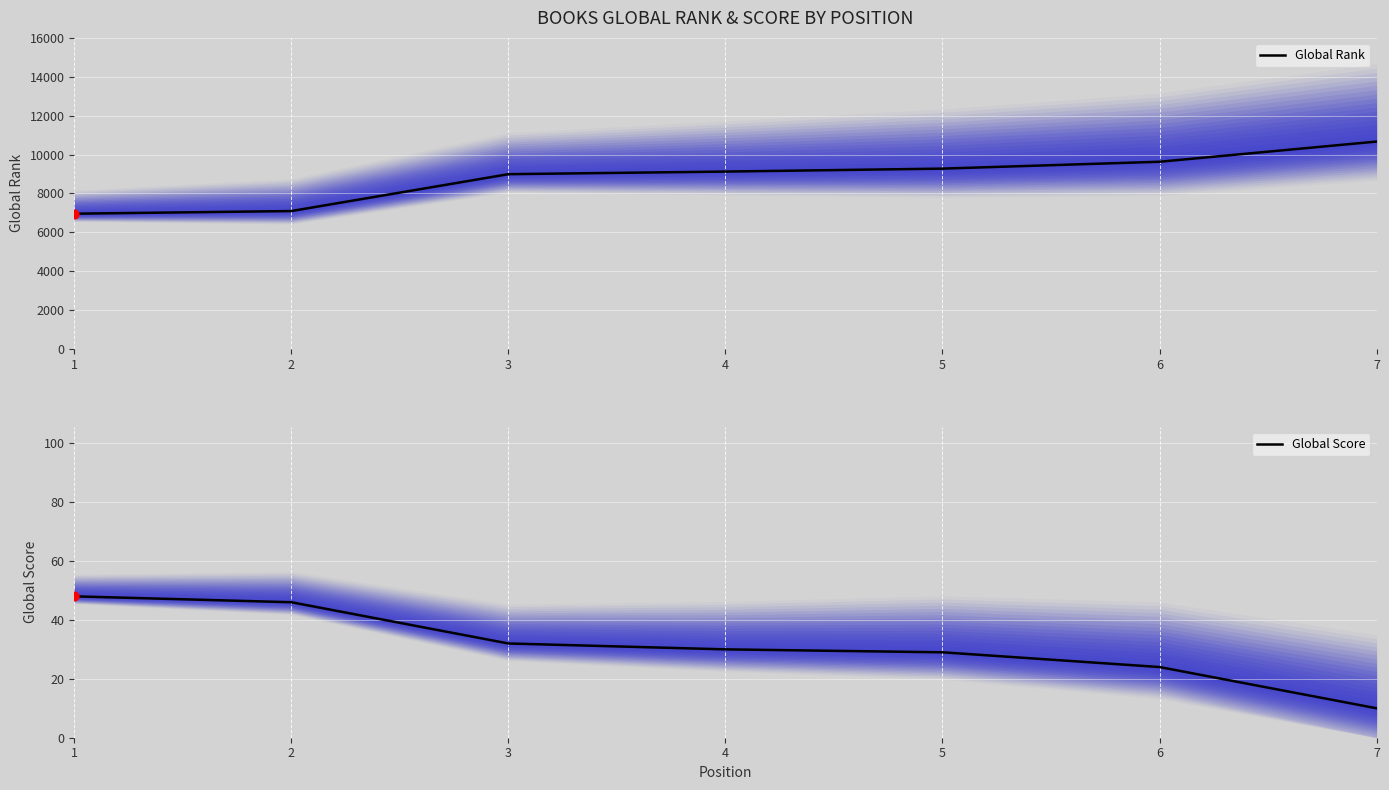

Which series has the largest total across all categories?

Global Rank